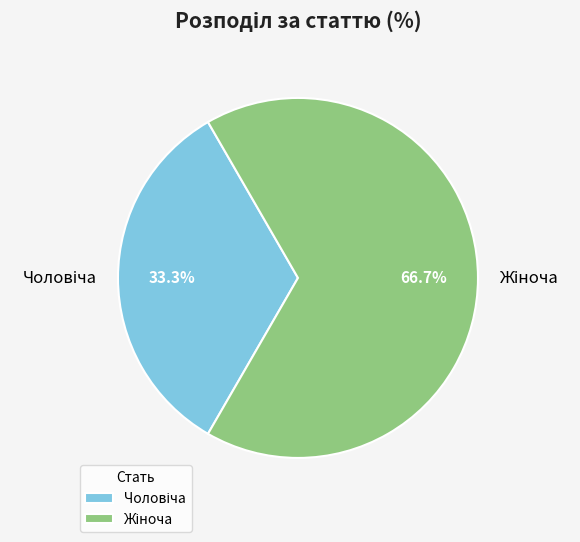

Is there a majority slice in this chart?

Yes